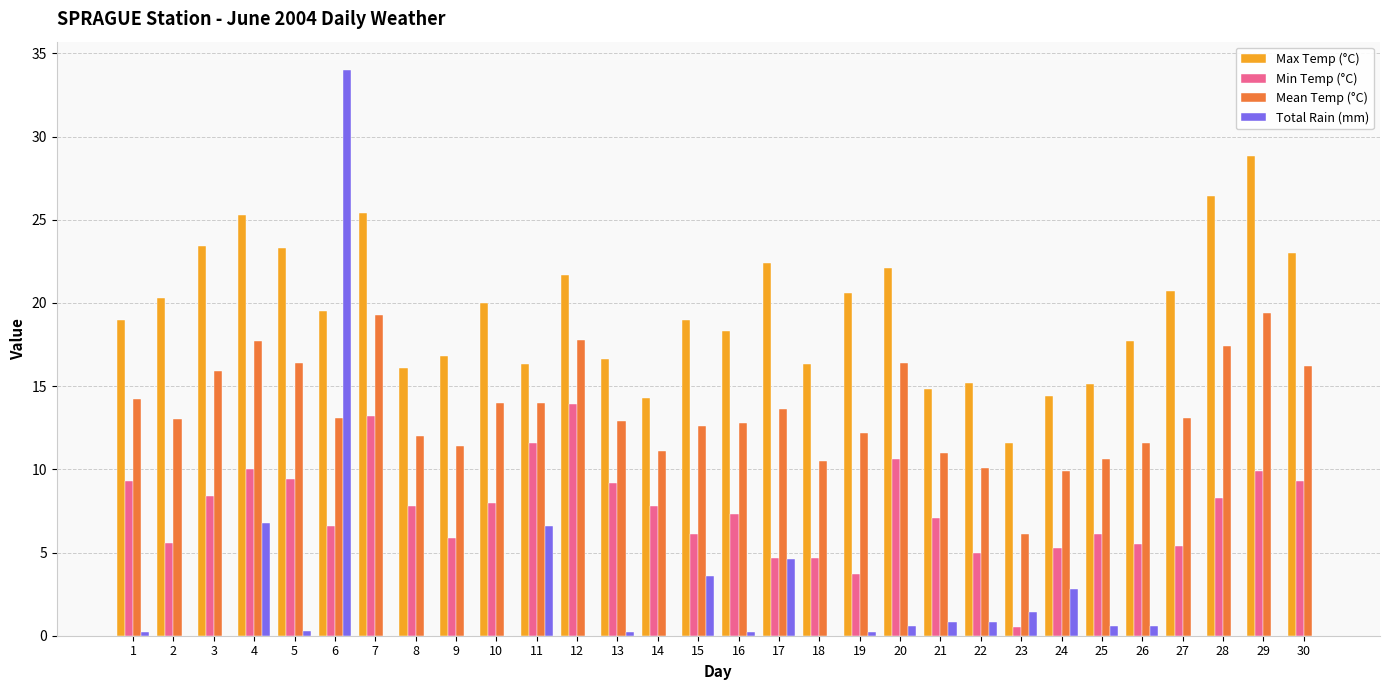

Which category has the highest value in the Total Rain (mm) series?

6